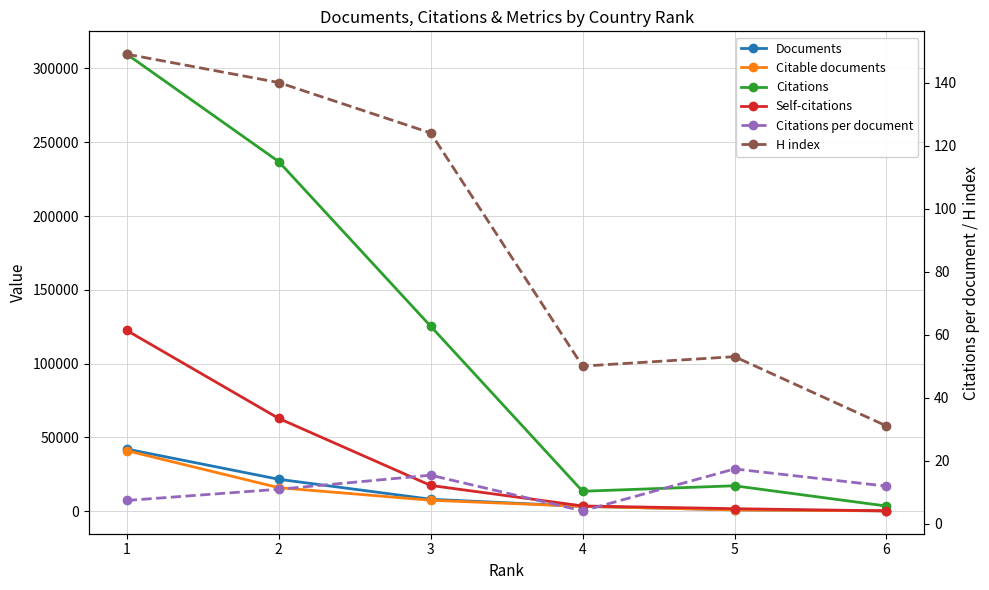

Reading right to left, transcribe all the data shown in this chart.

Documents: 6=297.0	5=995.0	4=3348.0	3=8154.0	2=21686.0	1=42147.0
Citable documents: 6=279.0	5=909.0	4=3322.0	3=7475.0	2=15997.0	1=41082.0
Citations: 6=3534.0	5=17276.0	4=13560.0	3=125376.0	2=236897.0	1=309668.0
Self-citations: 6=264.0	5=1755.0	4=3606.0	3=17502.0	2=62915.0	1=122507.0
Citations per document: 6=11.9	5=17.4	4=4.0	3=15.4	2=10.9	1=7.3
H index: 6=31.0	5=53.0	4=50.0	3=124.0	2=140.0	1=149.0